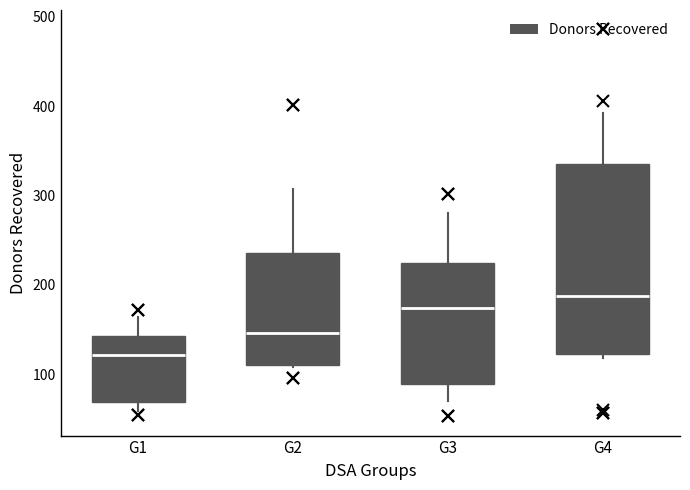

Reading left to right, read every box against the y-axis: the position of its median line, the range the box covers, and the ends of its whiskers. The values are not printed on the chart, so give them approximately, as read against the axis.

G1: median 120, box 70 to 140, whiskers 60 to 160
G2: median 150, box 110 to 240, whiskers 110 to 310
G3: median 170, box 90 to 230, whiskers 70 to 280
G4: median 190, box 120 to 340, whiskers 120 (just below the box's lower edge) to 390